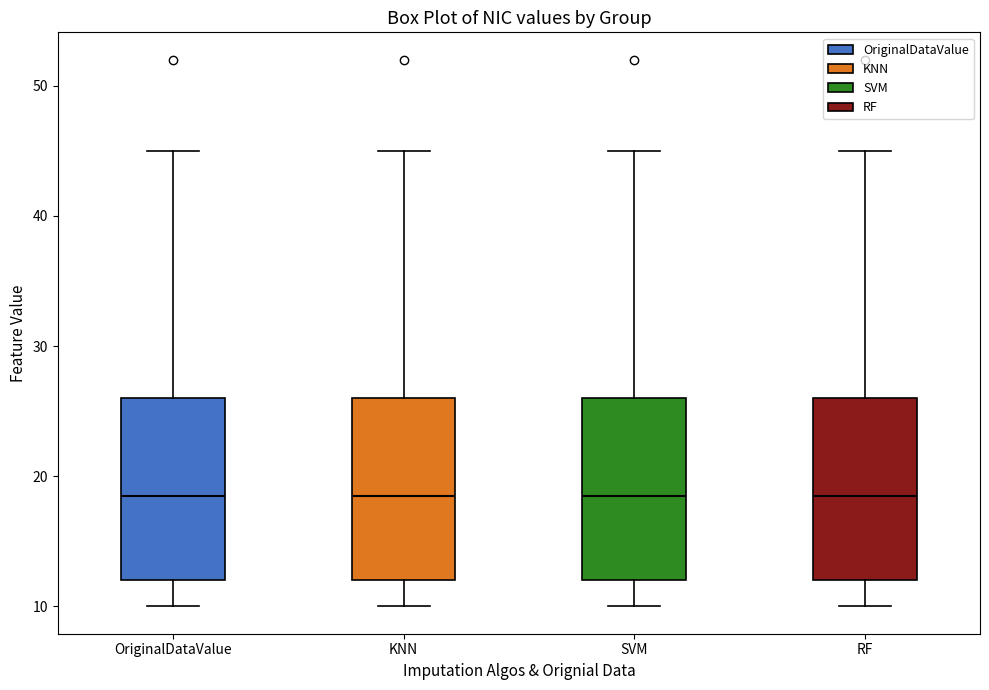

Reading left to right, transcribe this box plot: for each box, give where its median line is, the range the box spans, and where its two whiskers end, as read against the y-axis. The values are not printed on the chart, so give them approximately, as read against the axis.

OriginalDataValue: median 19, box 12 to 26, whiskers 10 to 45
KNN: median 19, box 12 to 26, whiskers 10 to 45
SVM: median 19, box 12 to 26, whiskers 10 to 45
RF: median 19, box 12 to 26, whiskers 10 to 45